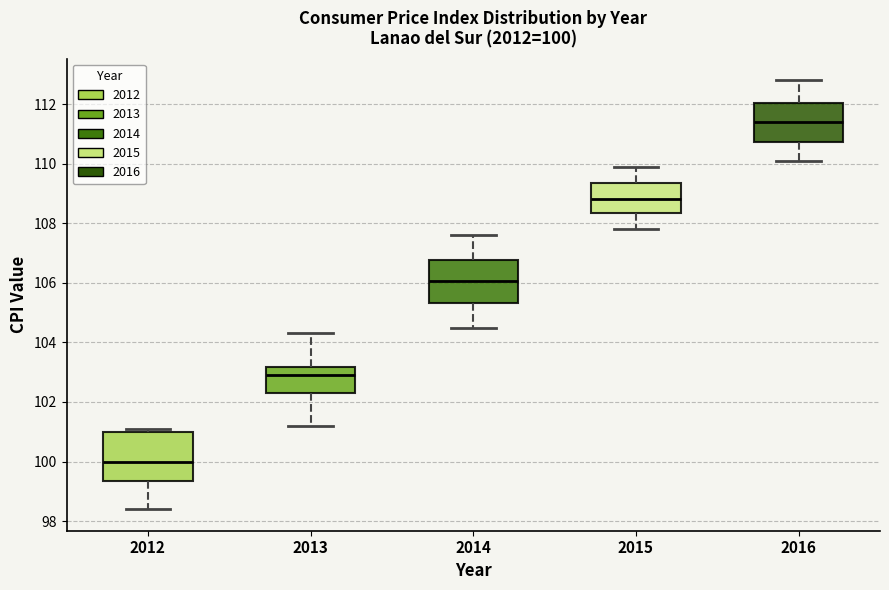

Which box is the tallest, from its lower edge to its upper edge?

2012